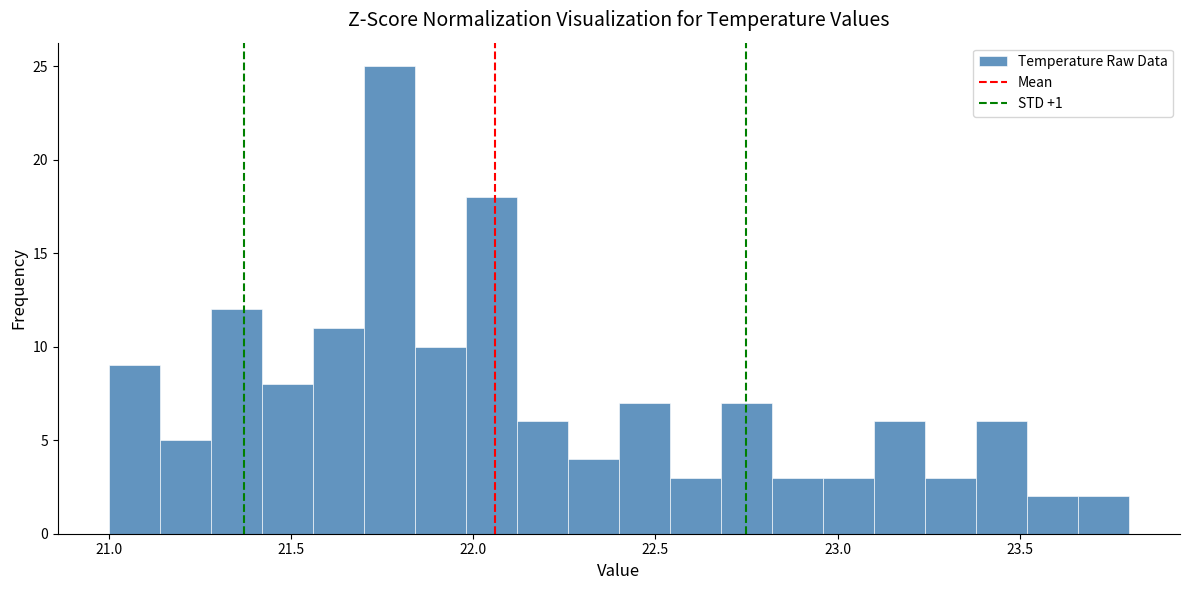

Around what value on the x-axis is the tallest bar? Give the approximate position of its centre, as read against the axis.

21.75